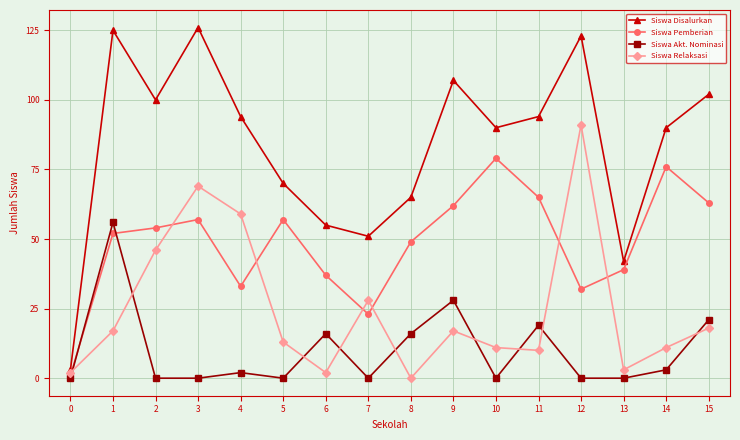

What is the spread (max minus min) of values at 3?

126